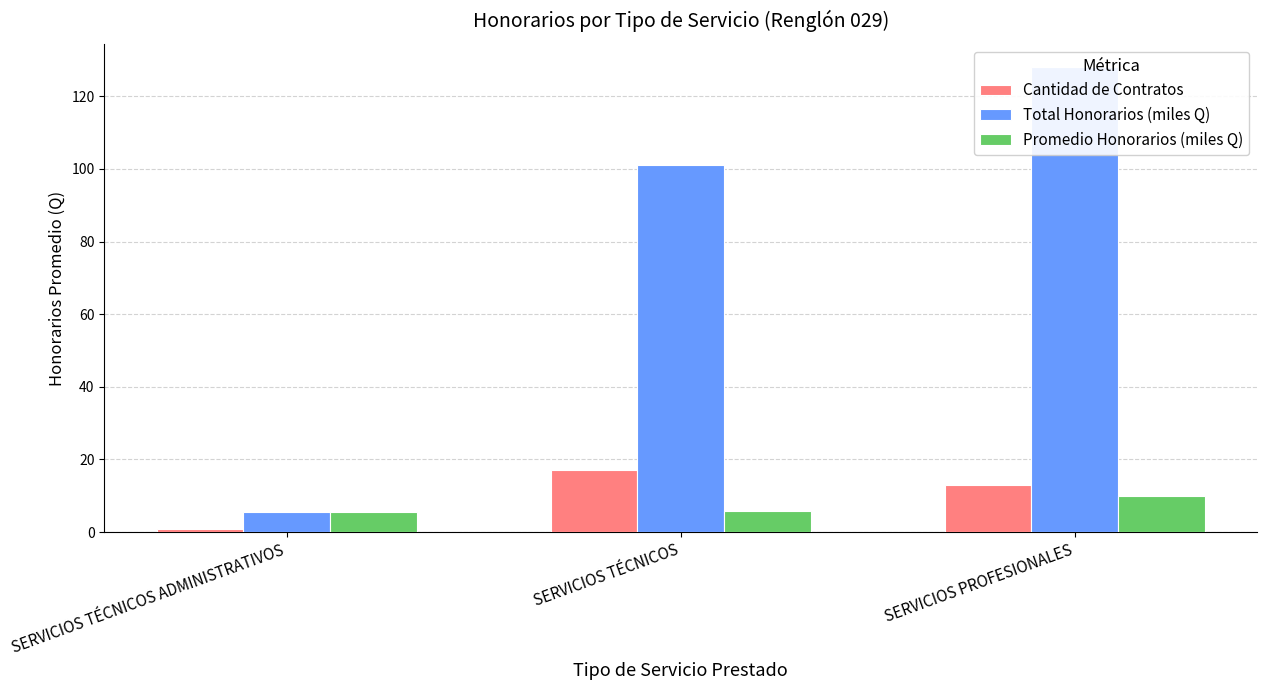

At which label does Promedio Honorarios (miles Q) reach its minimum?

SERVICIOS TÉCNICOS ADMINISTRATIVOS